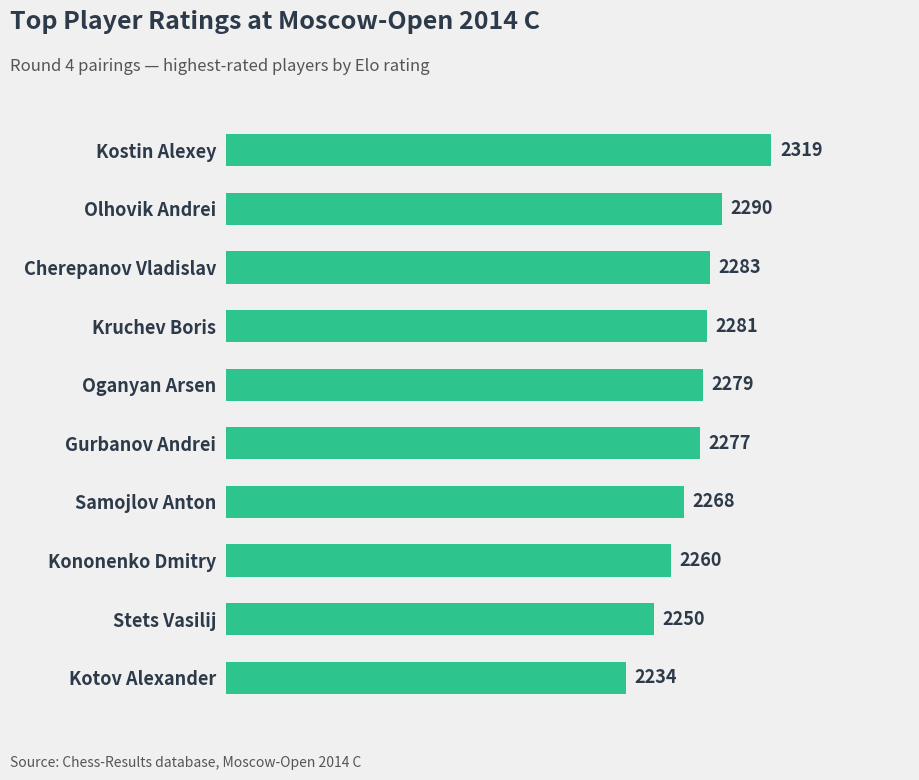

What is the average value?

2274